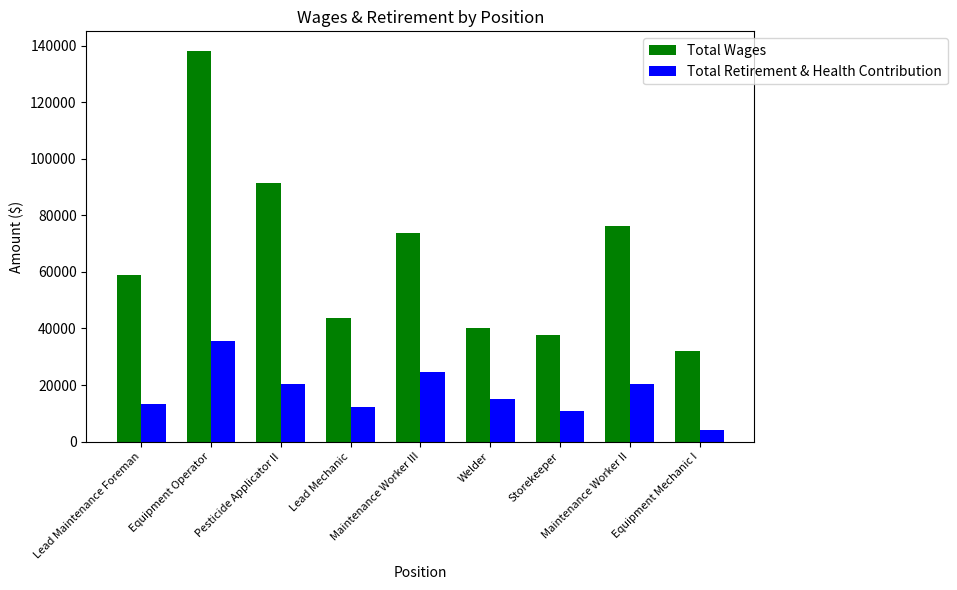

Which series has the largest range (max minus min)?

Total Wages